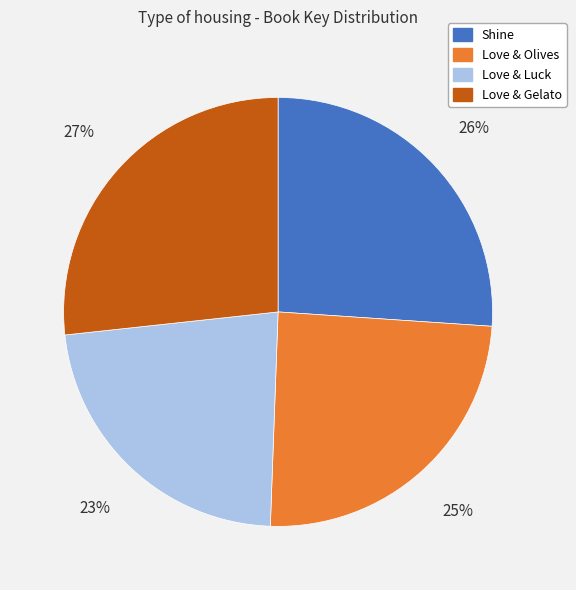

Is it true that Love & Gelato is 39% of the pie?

False